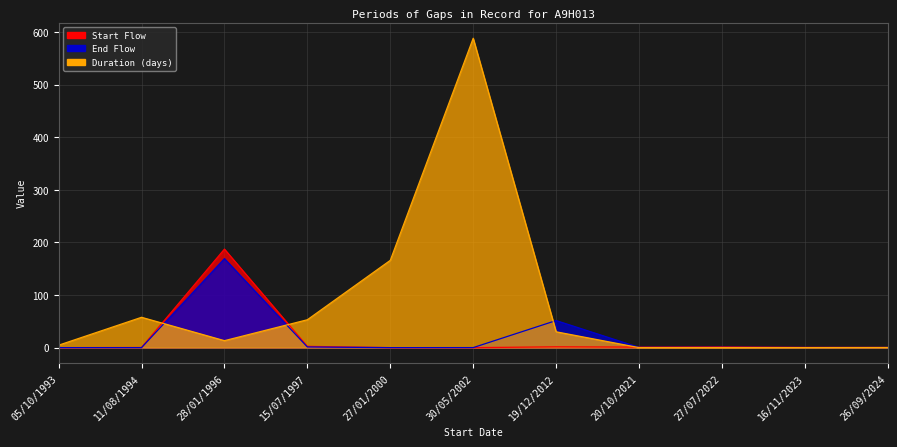

How many lines are shown in the chart?

3